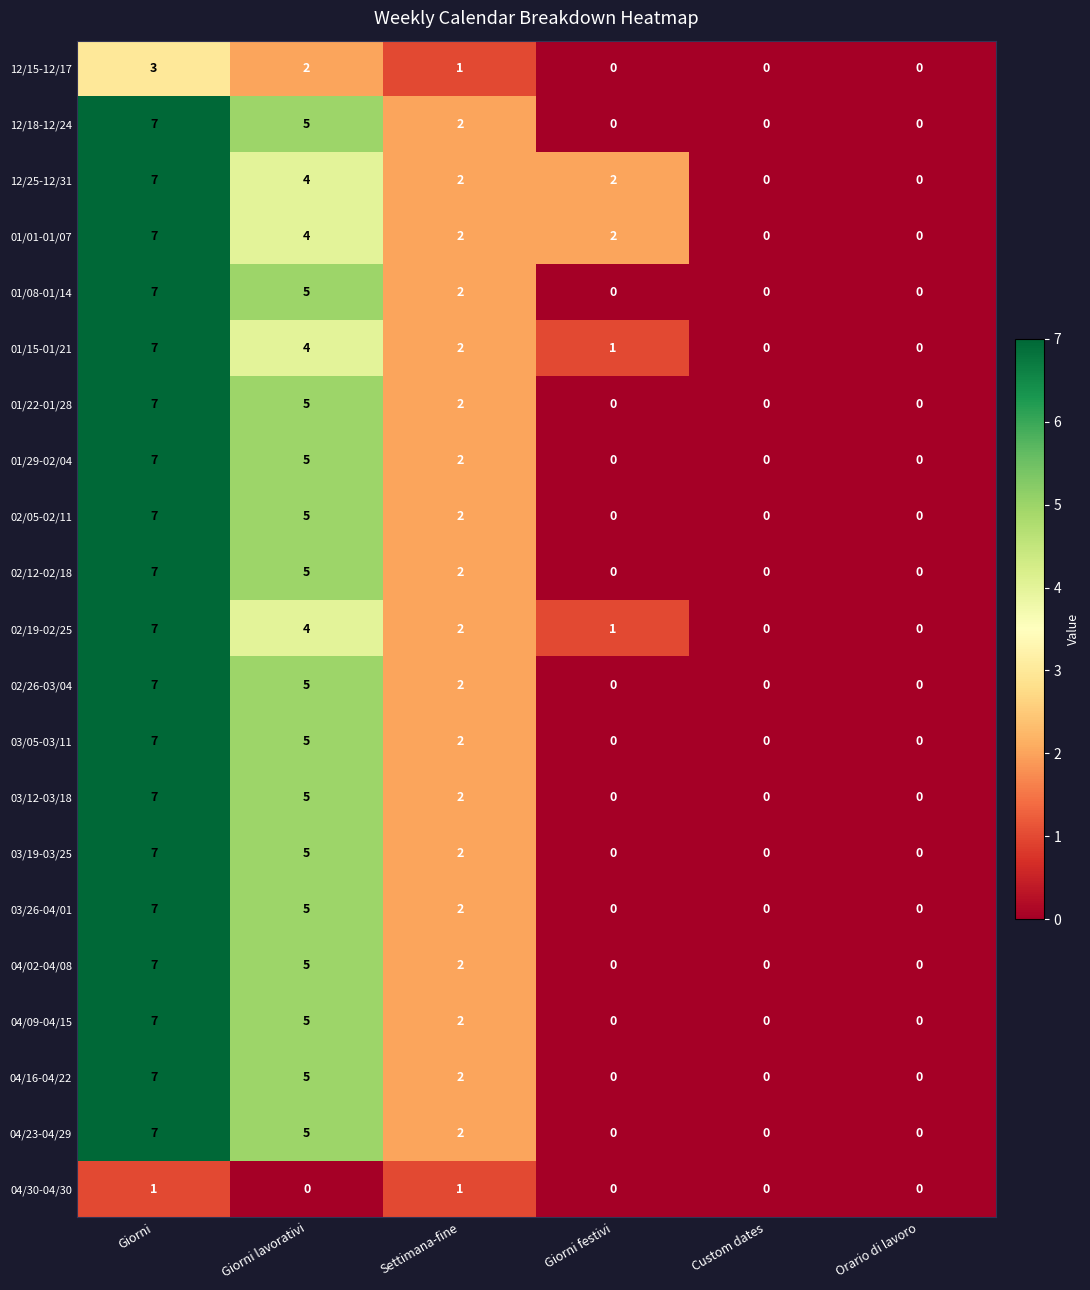

Is it true that 02/26-03/04 equals 7 at Giorni?

True